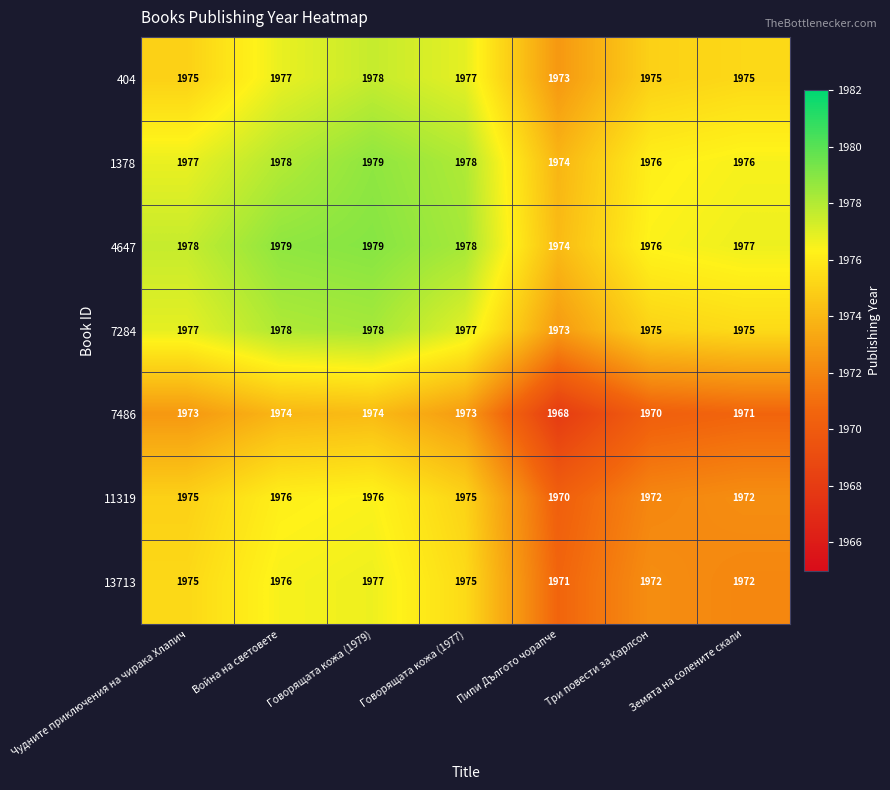

What is the sum of the 4647 values at Война на световете and Говорящата кожа (1977)?

3957